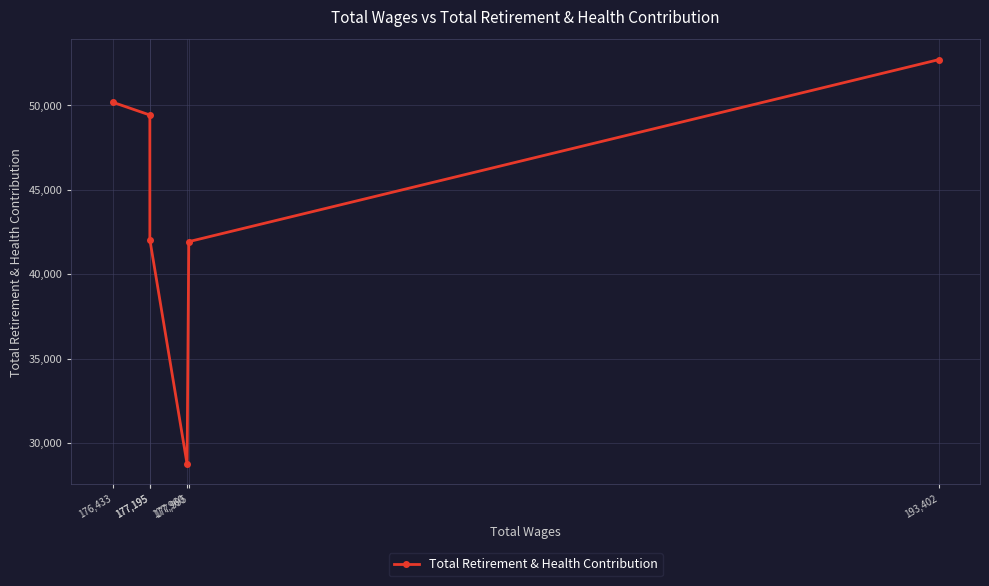

What is the value of the 2nd point from the left?

41928